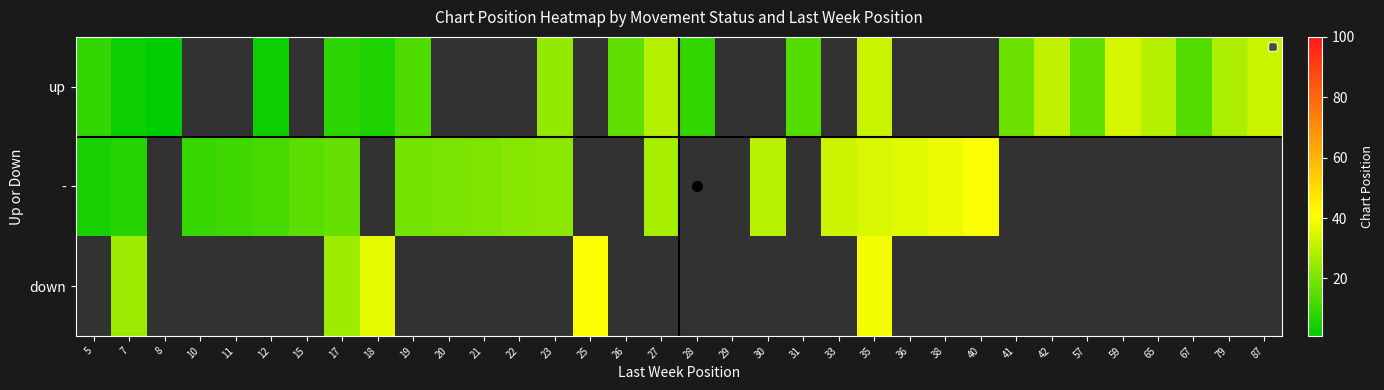

Rank the series by their average value, from lowest to highest.

up, -, down